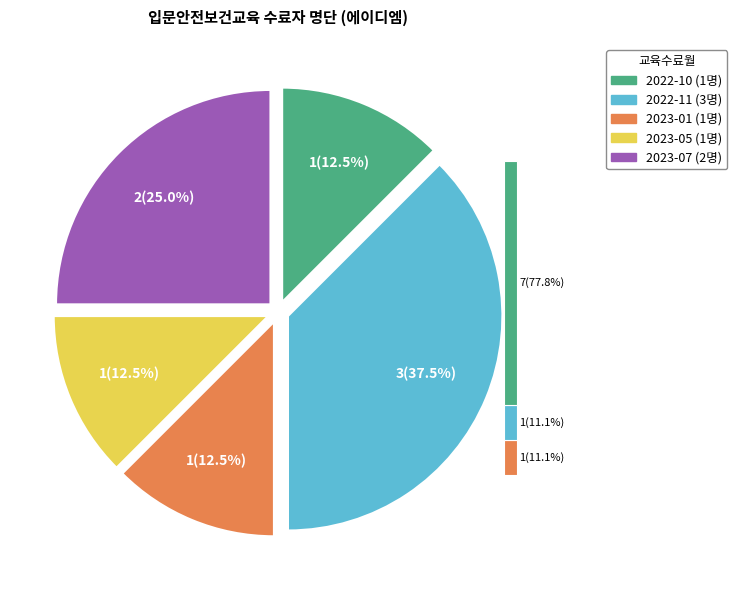

What percentage do 2023-07 and 2022-10 together represent?

37.5%